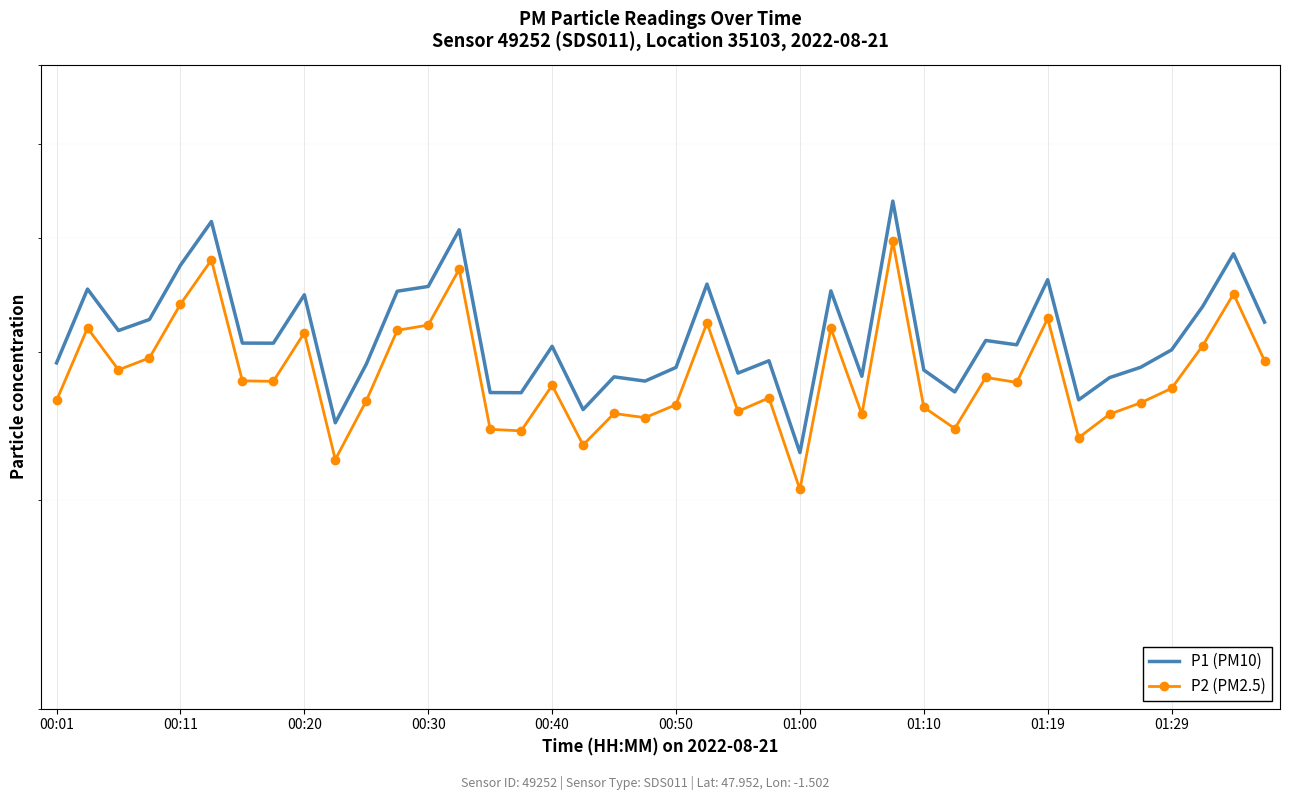

Where does the P1 (PM10) series first go above 405?

00:11